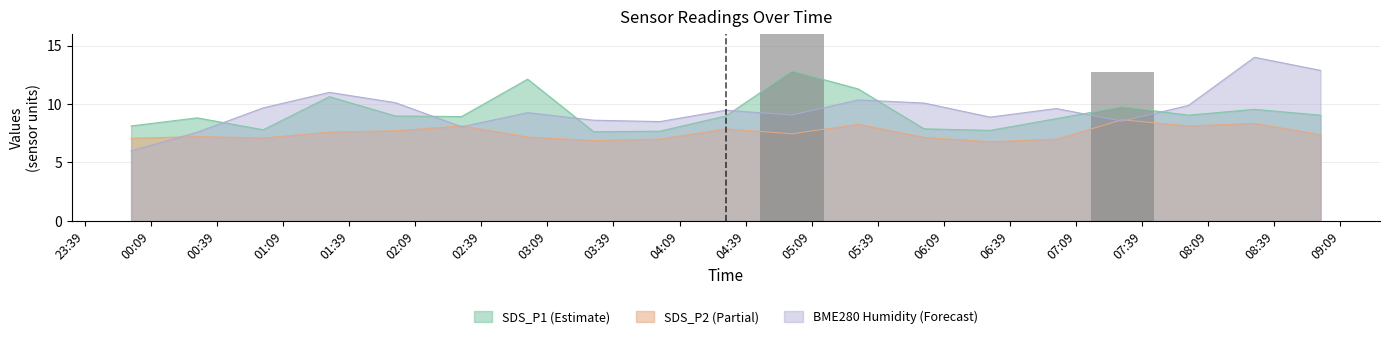

What is the average value of the SDS_P1 series?

9.2